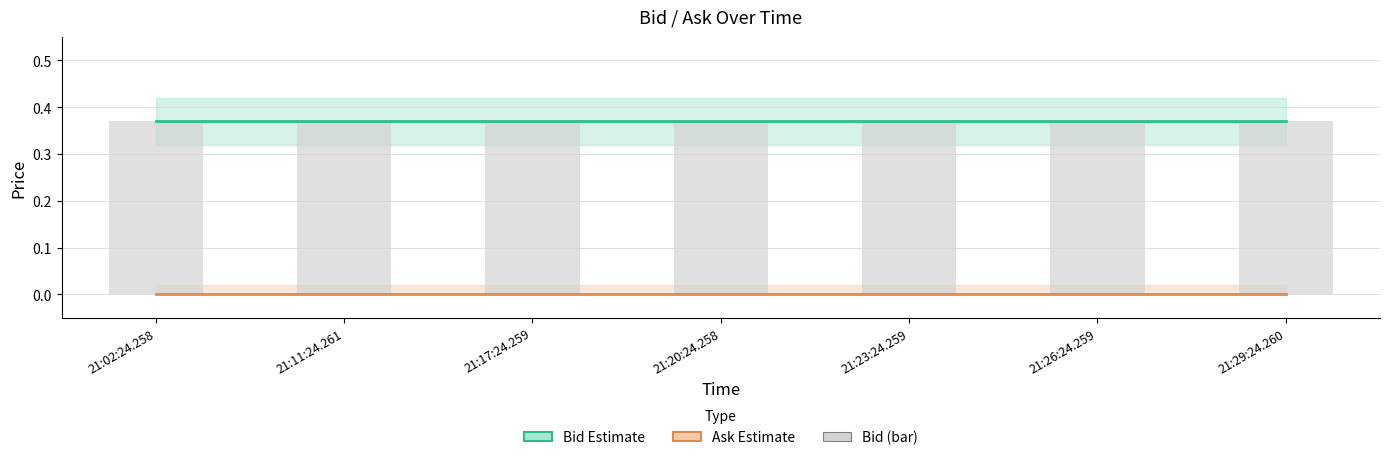

The value of Bid at 21:23:24.259 is 0.4. True or false?

True